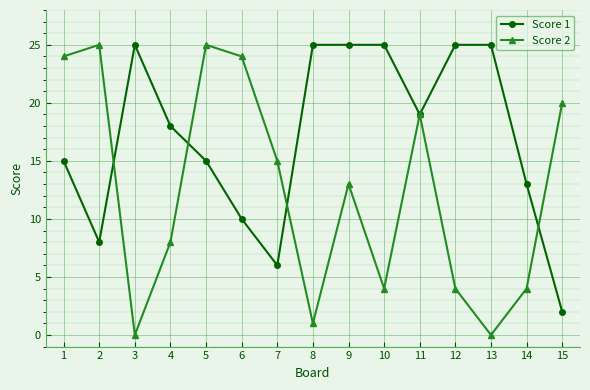

What is the difference between the Score 2 values at 5 and 8?

24